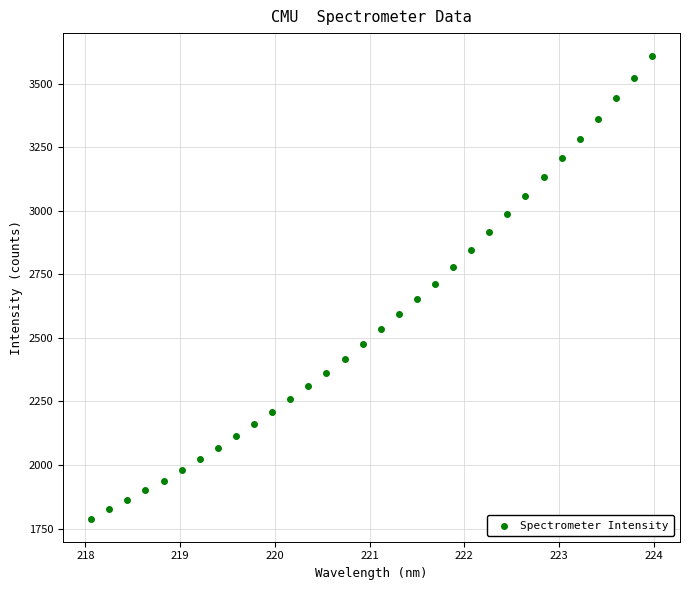

What is the range of Y values (max minus min)?

1819.3